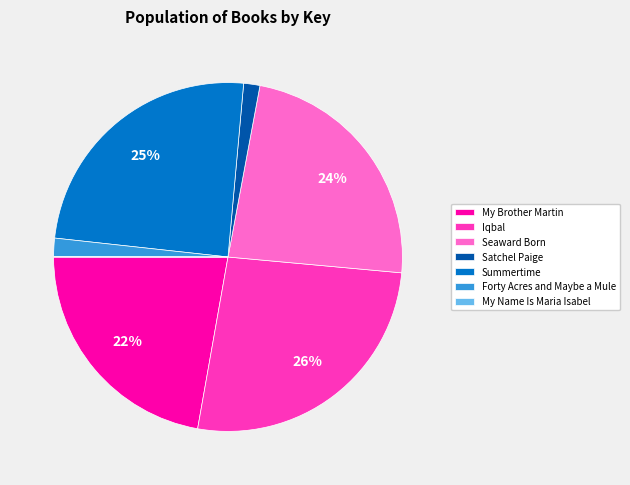

Which slice is the largest?

Iqbal